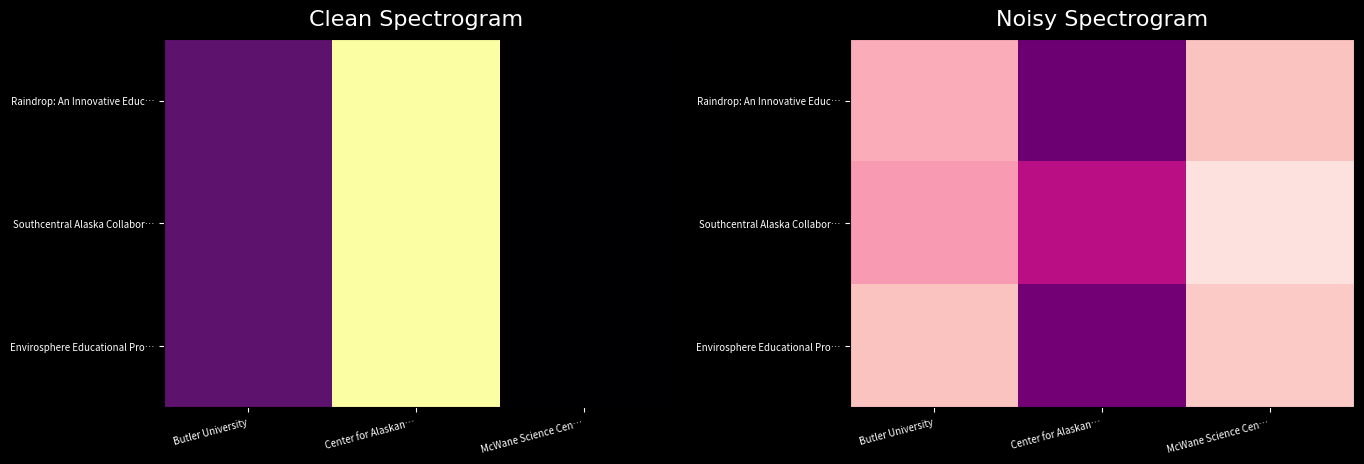

What is the total value across all series at Center for Alaskan…?

6065.8